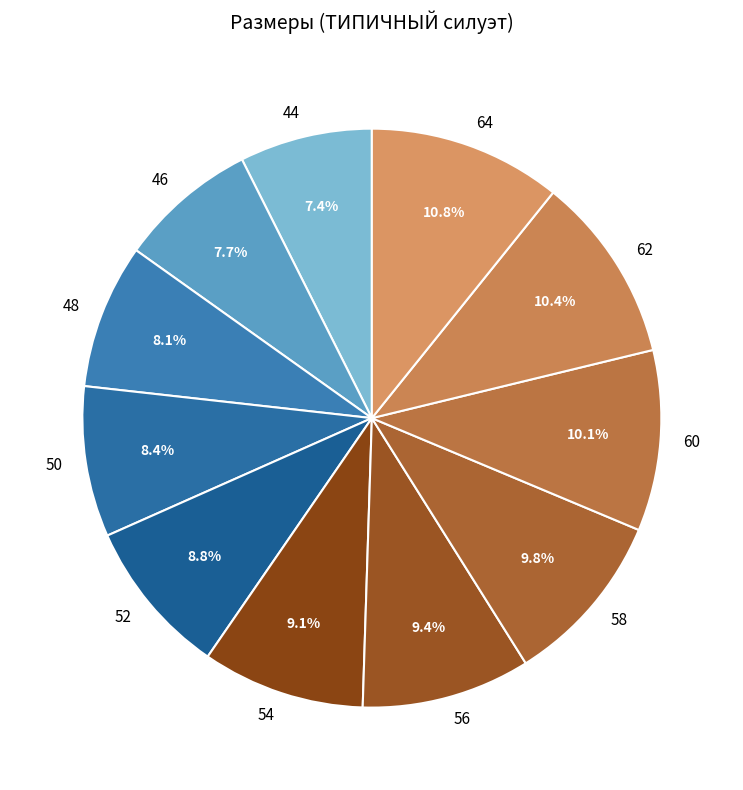

To the nearest percent, what percentage of the pie is 56?

9%